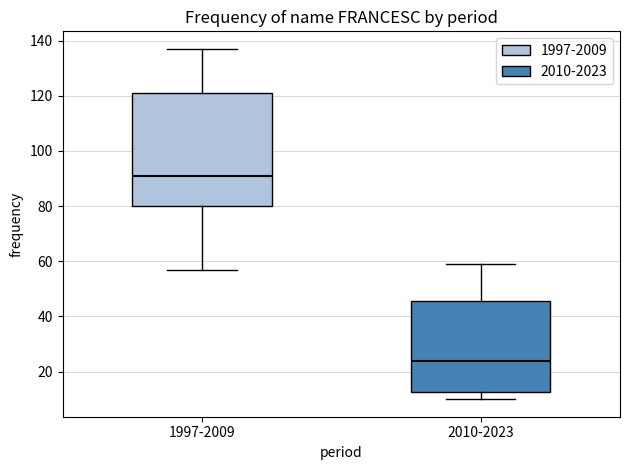

Where does the upper whisker of the box for 2010-2023 end on the y-axis? The values are not printed on the chart, so give them approximately, as read against the axis.

60